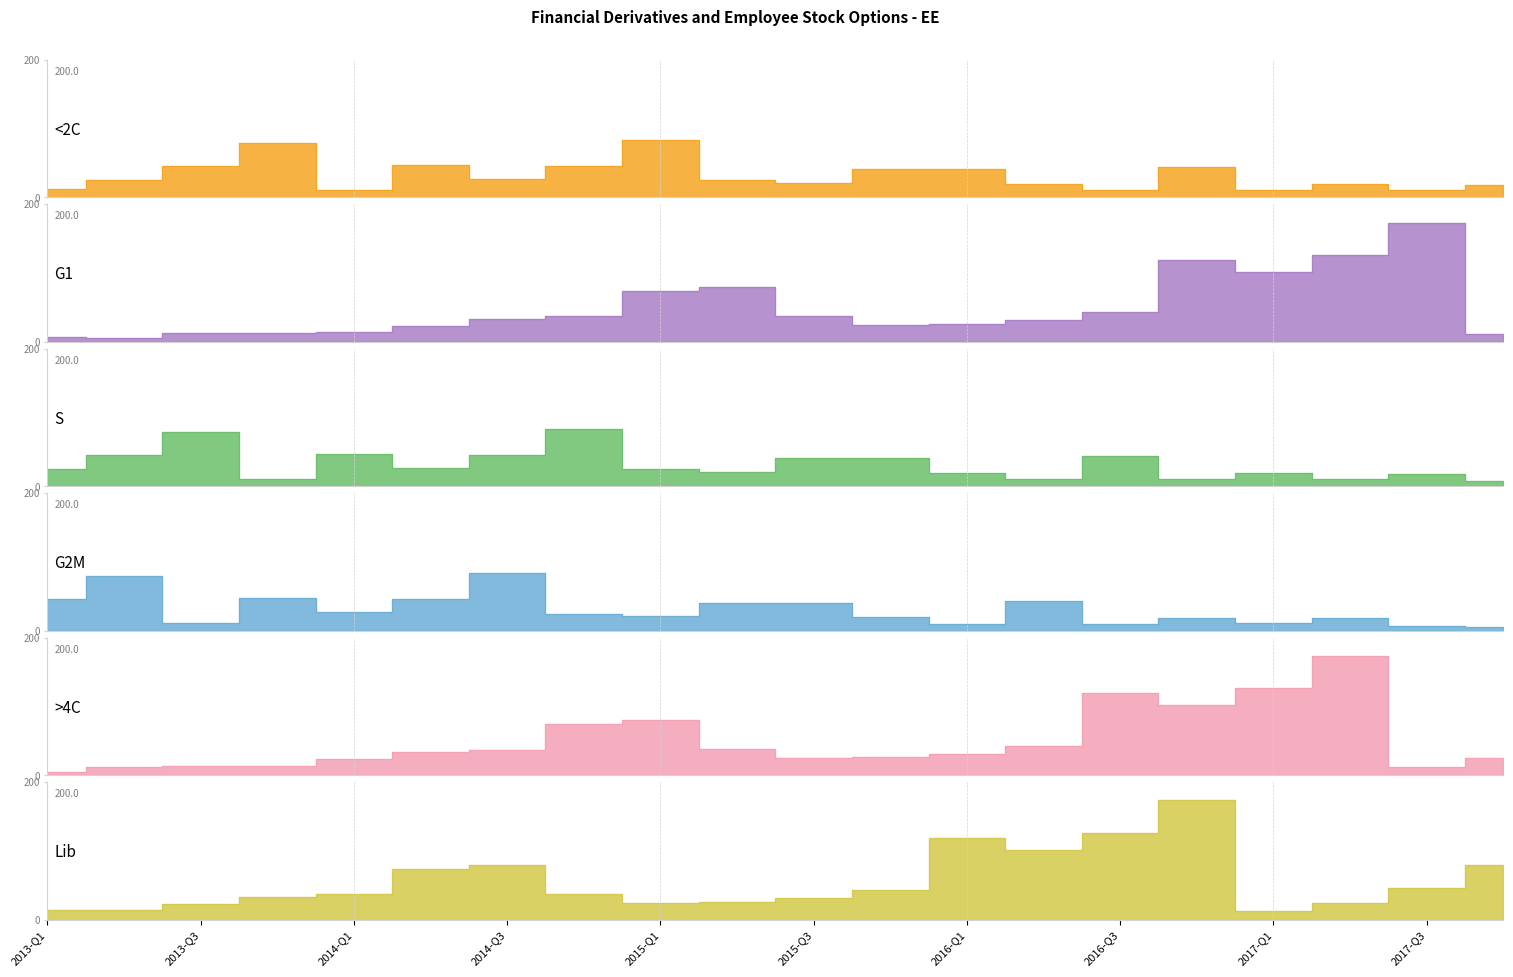

In G1, how many points are lower than both neighbors (excluding endpoints)?

3